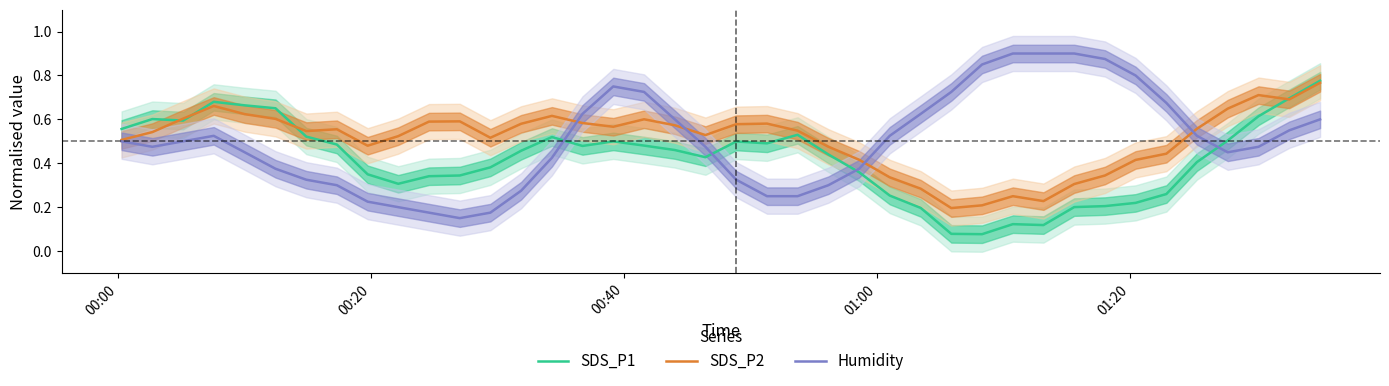

What are all the series names shown in the legend?

SDS_P1, SDS_P2, Humidity